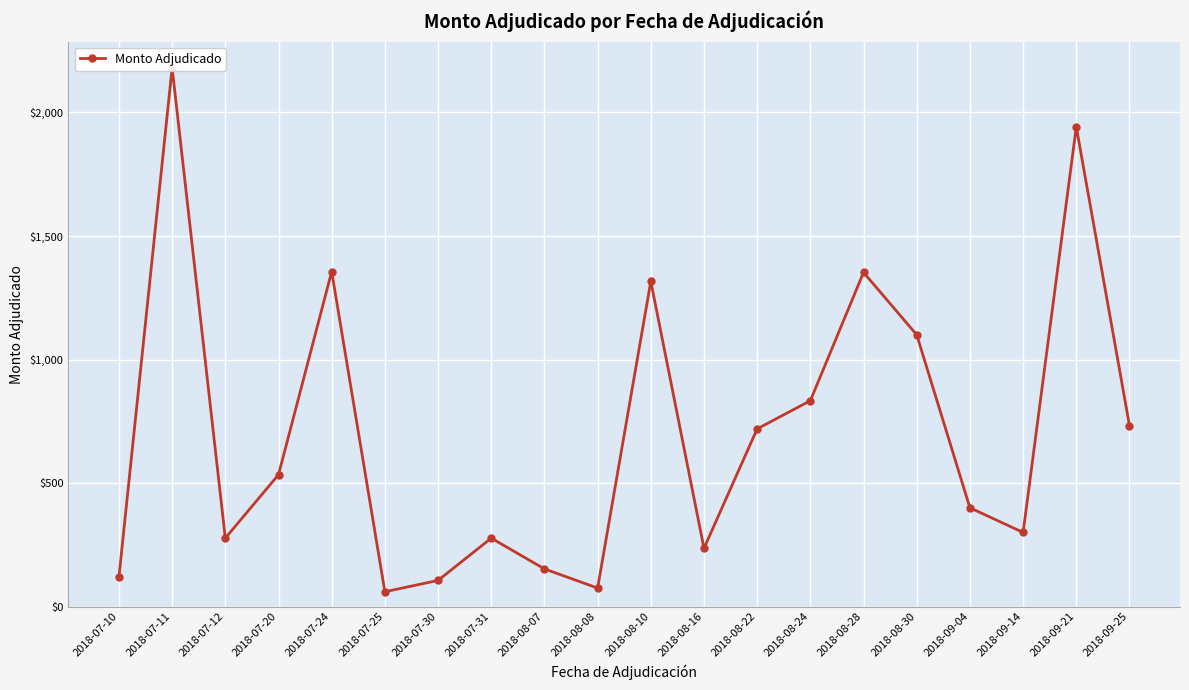

How many interior local peaks (higher than both neighbors) does the data have?

6